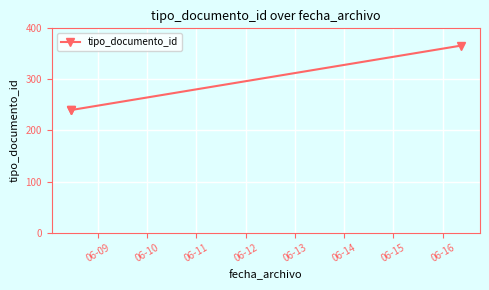

What is the difference between the maximum and minimum values?

126